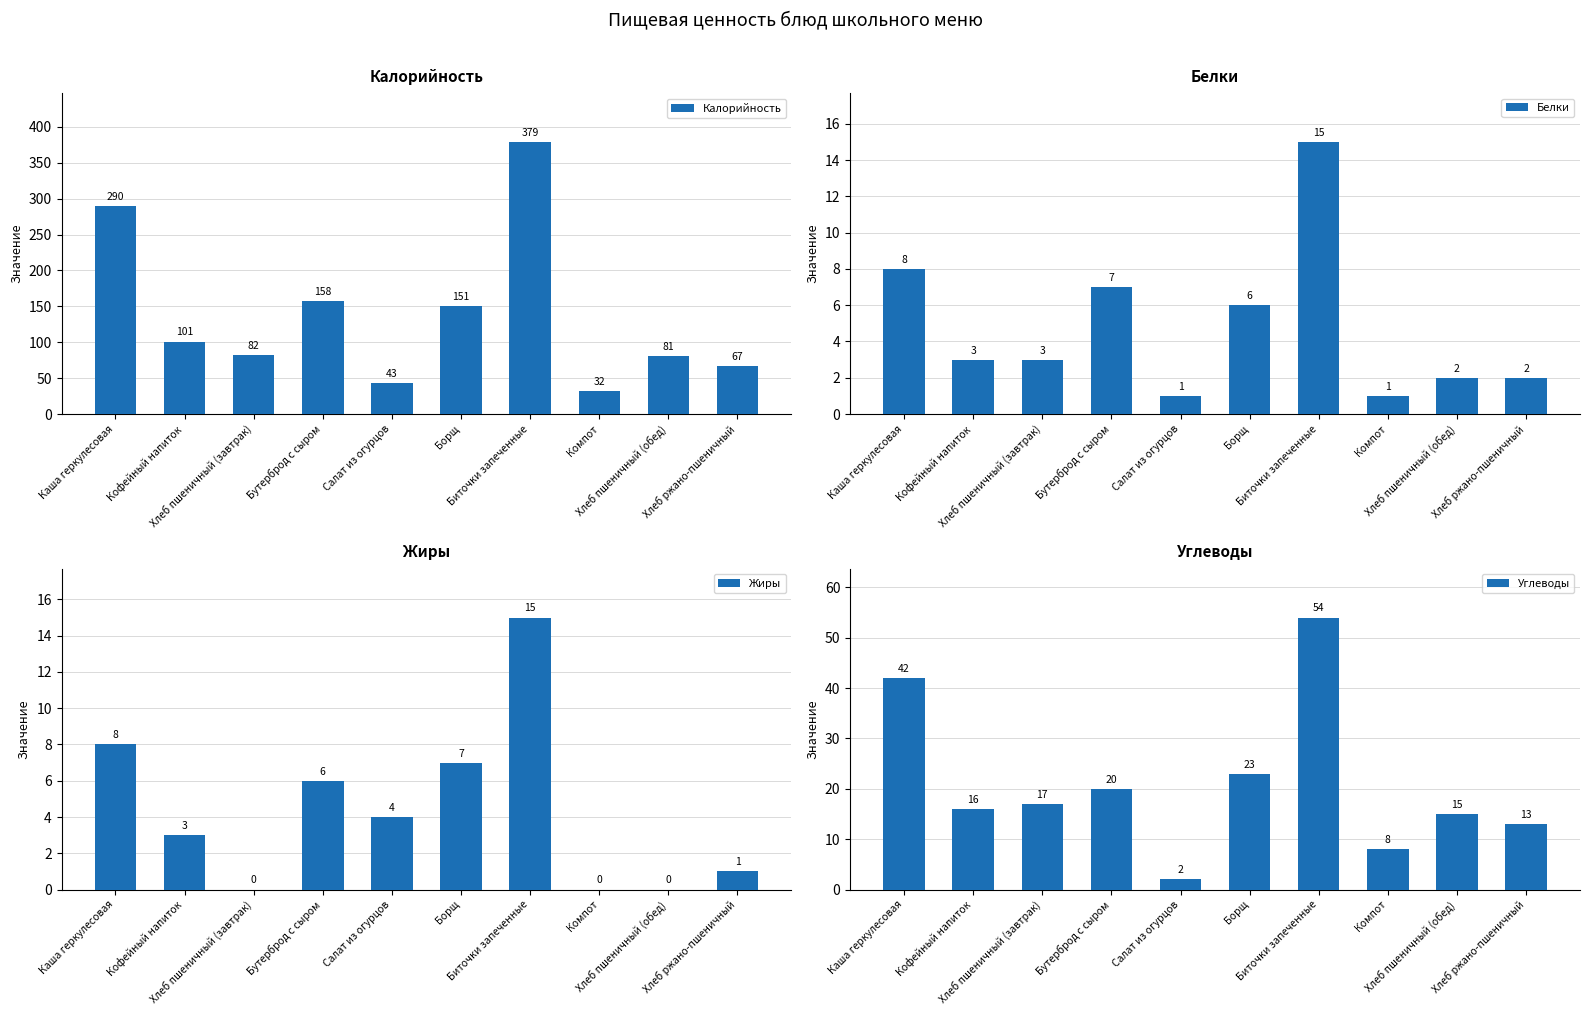

Reading left to right, transcribe all the data shown in this chart.

Калорийность: 290	101	82	158	43	151	379	32	81	67
Белки: 8	3	3	7	1	6	15	1	2	2
Жиры: 8	3	0	6	4	7	15	0	0	1
Углеводы: 42	16	17	20	2	23	54	8	15	13